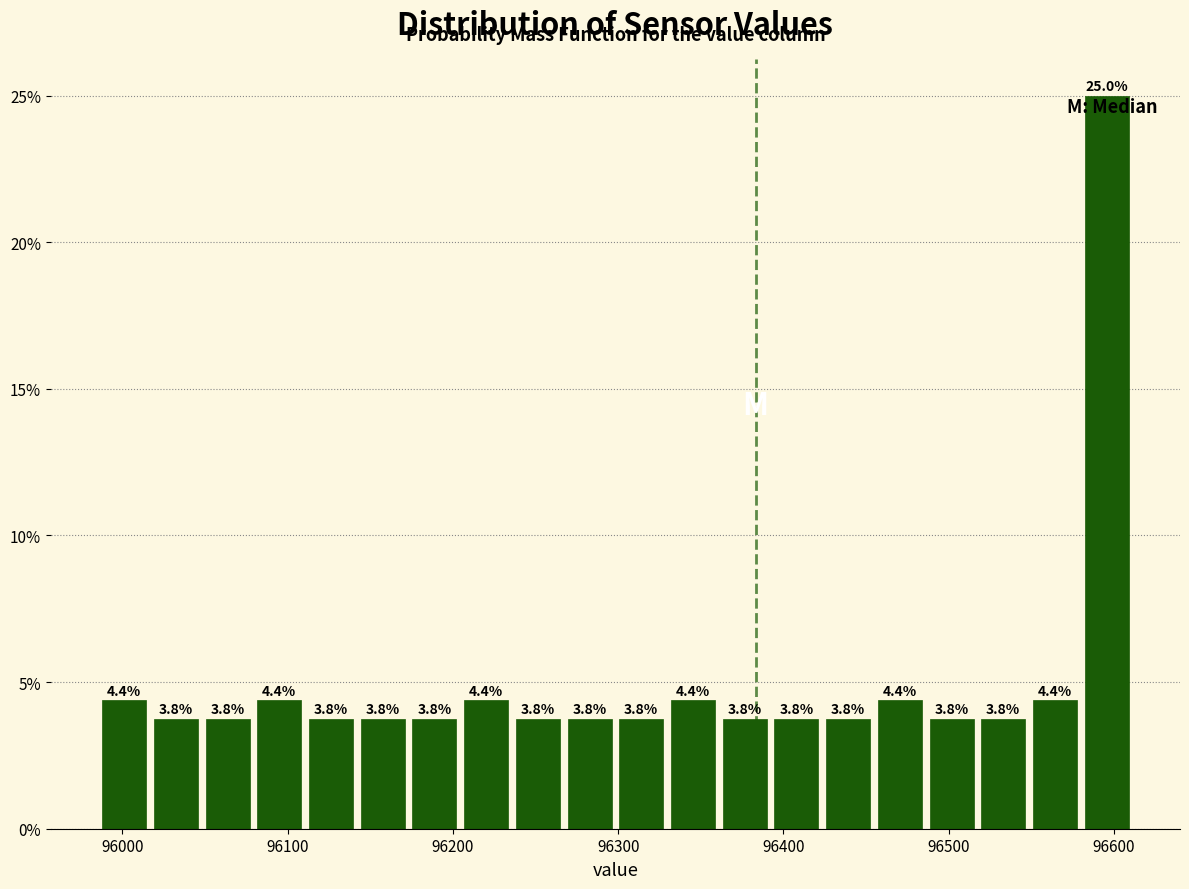

Read against the x-axis, roughly where is the centre of the tallest bar?

96600